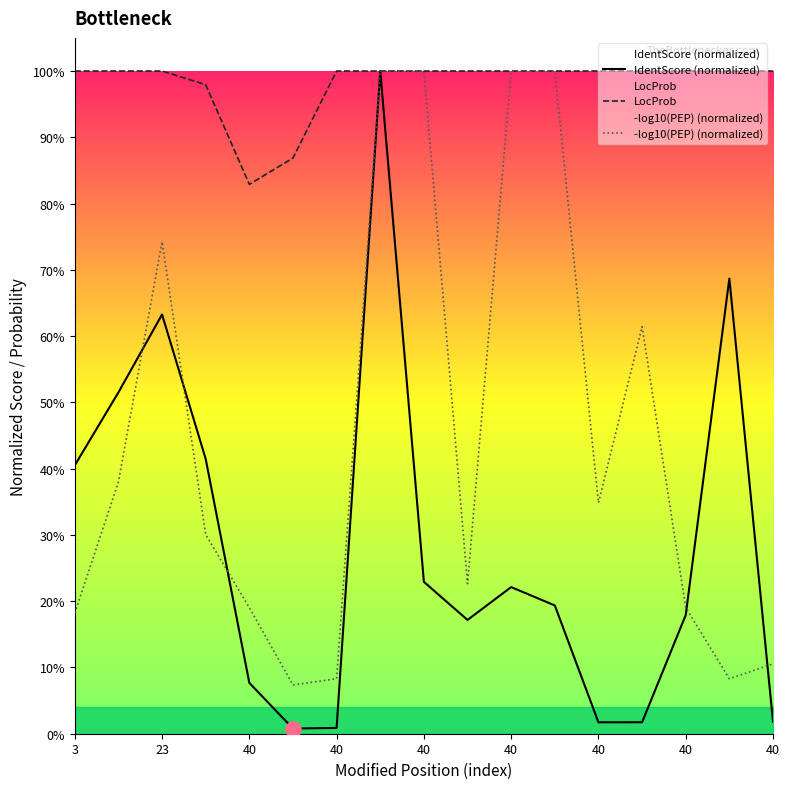

Which series has the widest spread of Y values?

IdentScore (normalized)